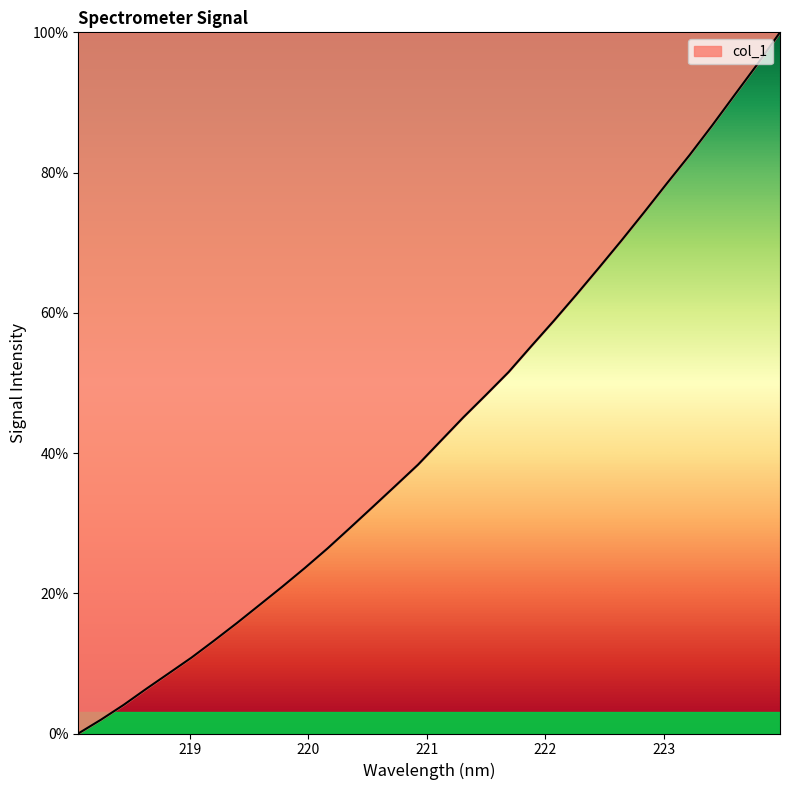

Does the chart display data point markers on the line(s)?

No